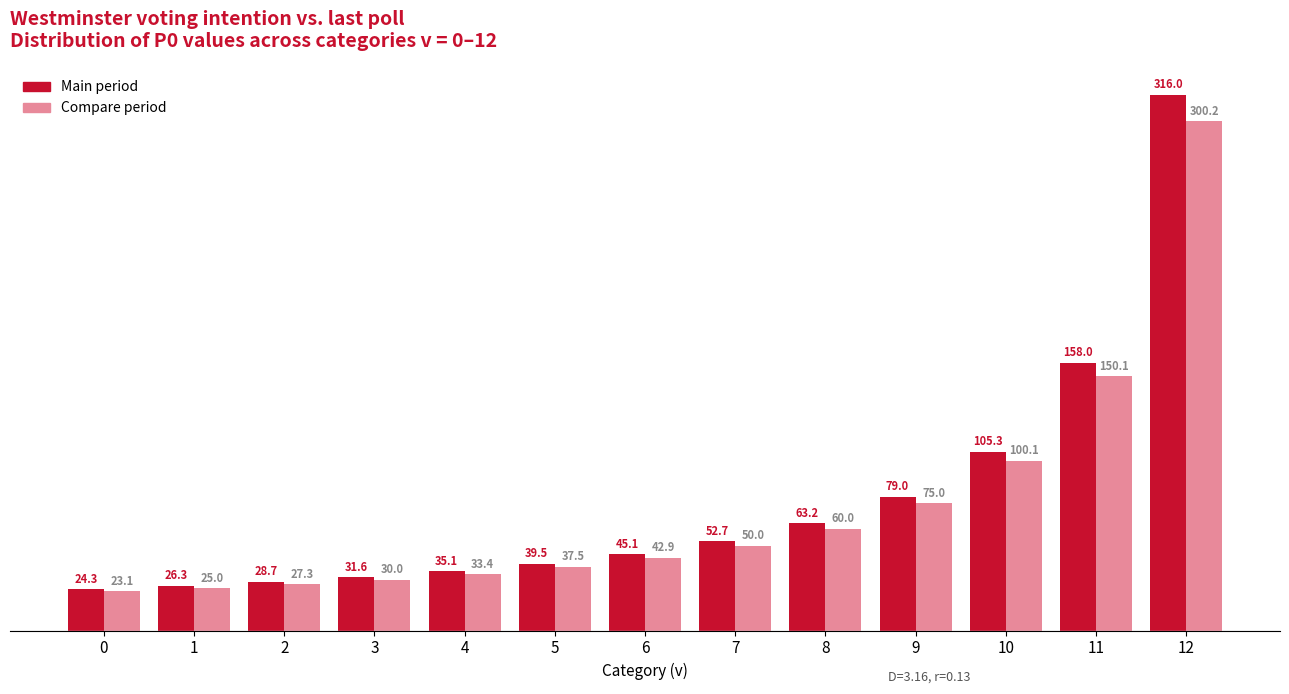

What is the spread (max minus min) of values at 4?

1.8